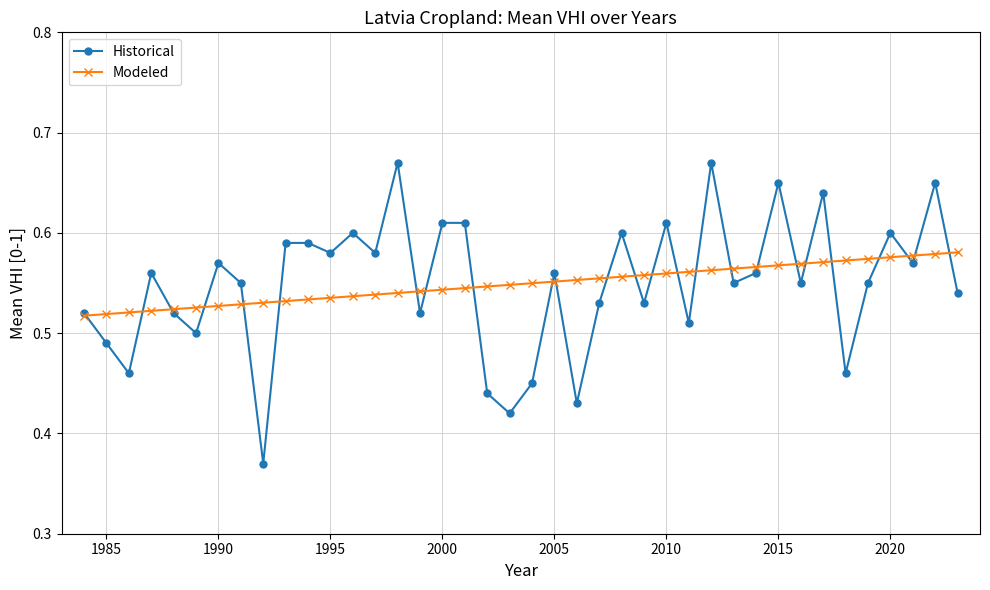

What is the difference between the second highest and second lowest values in the Modeled series?

0.1